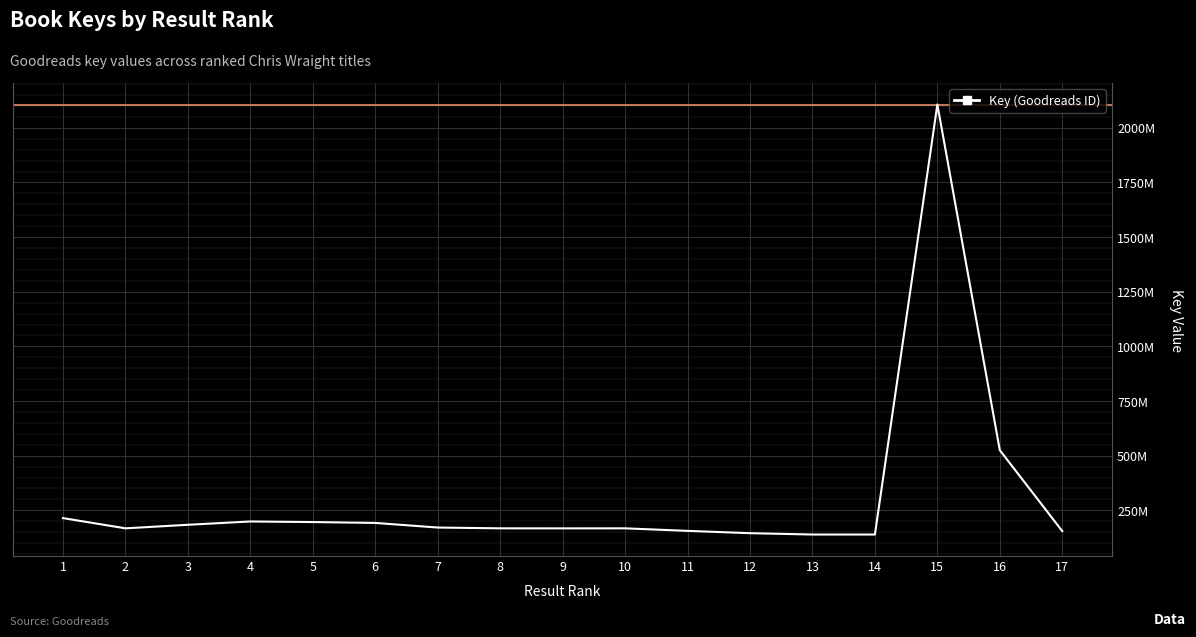

What is the minimum value shown in the chart?

139283377